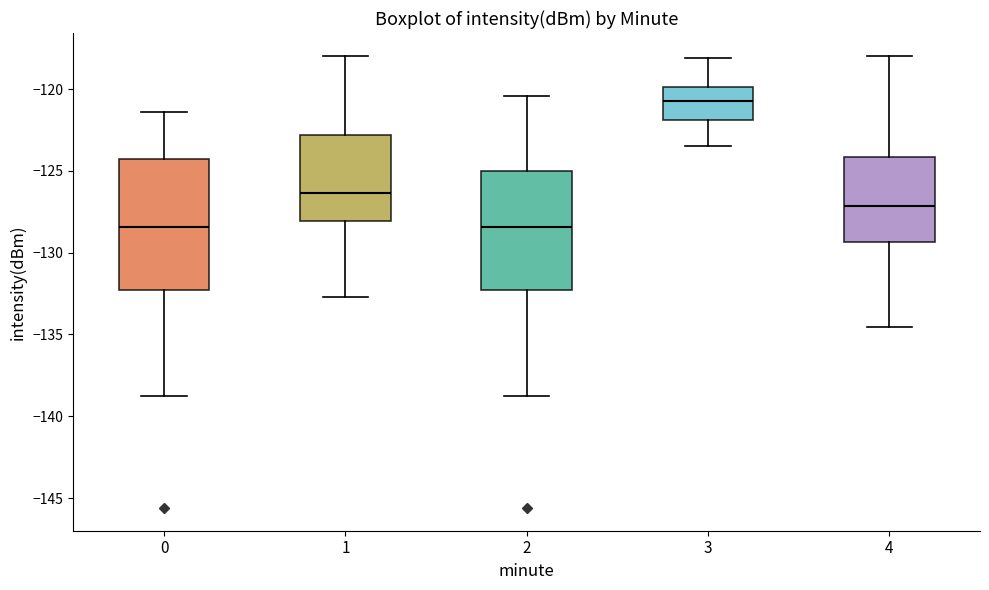

Which box has the highest median line?

3